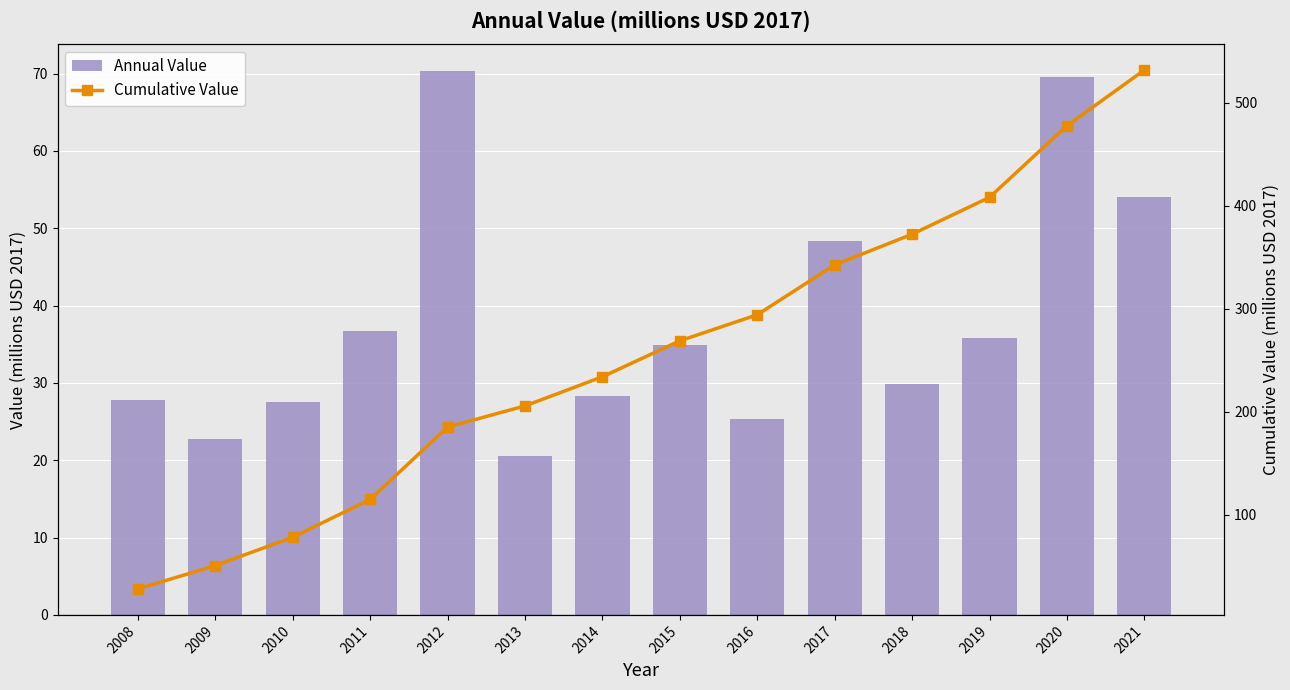

Is it true that Annual Value equals 34.9 at 2015?

True